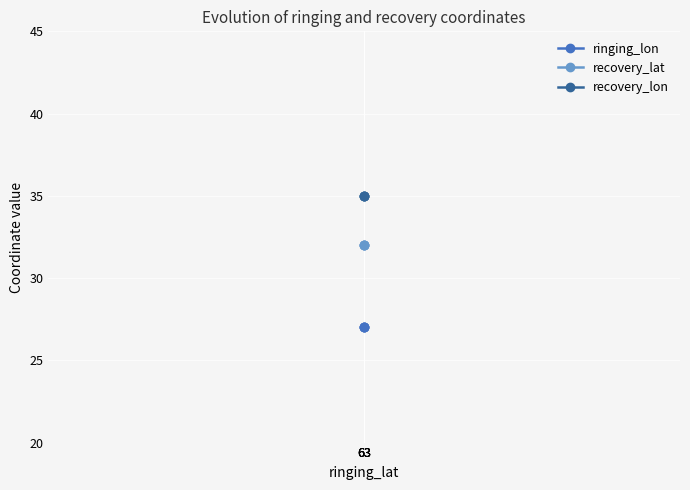

Rank the series by their maximum value, from lowest to highest.

ringing_lon, recovery_lat, recovery_lon